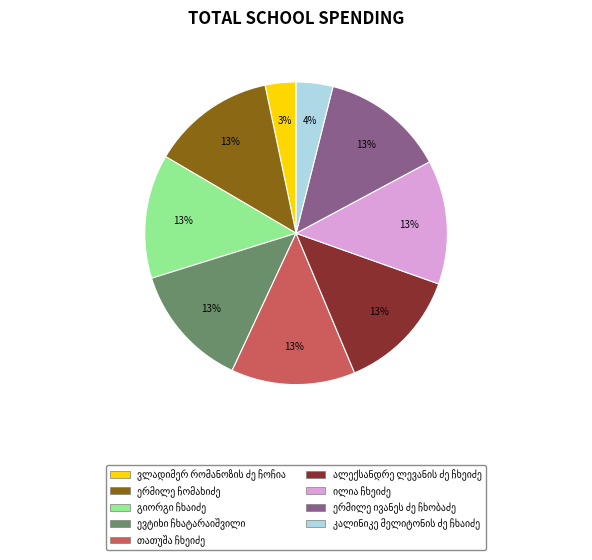

Does any single category account for the majority?

No